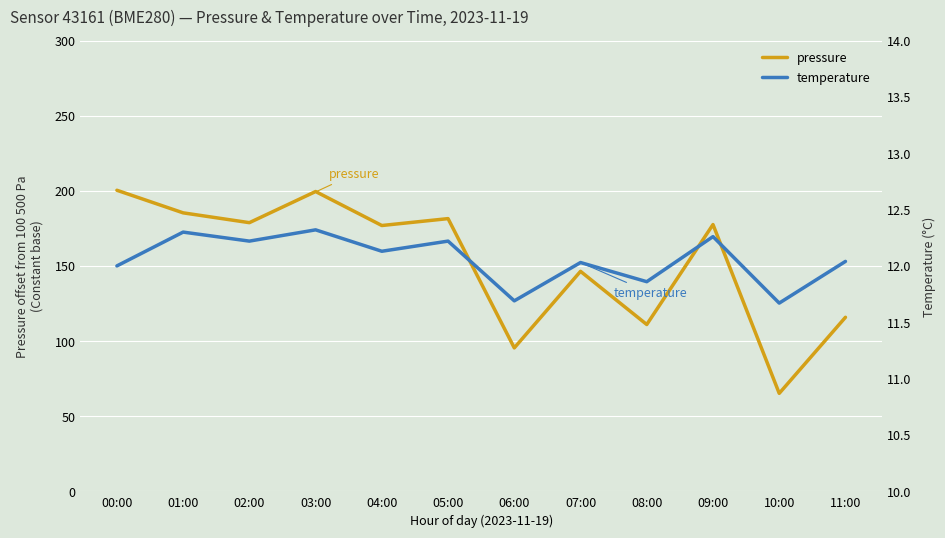

True or false: temperature has a value of 17.4 at 10:00.

False